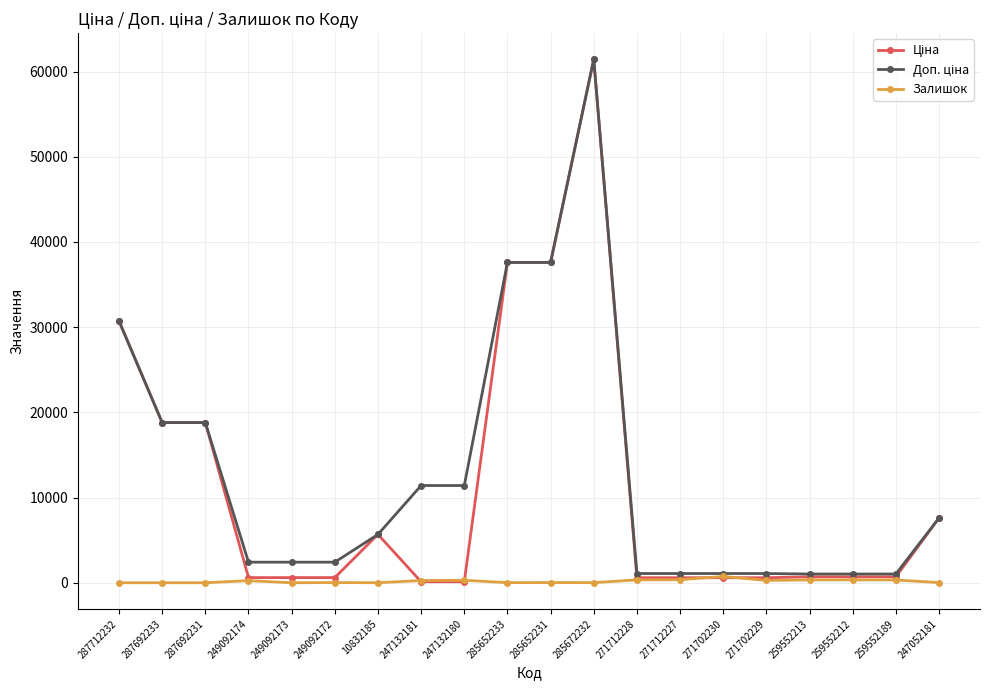

True or false: Залишок has a value of 0.0 at 287712232.

True